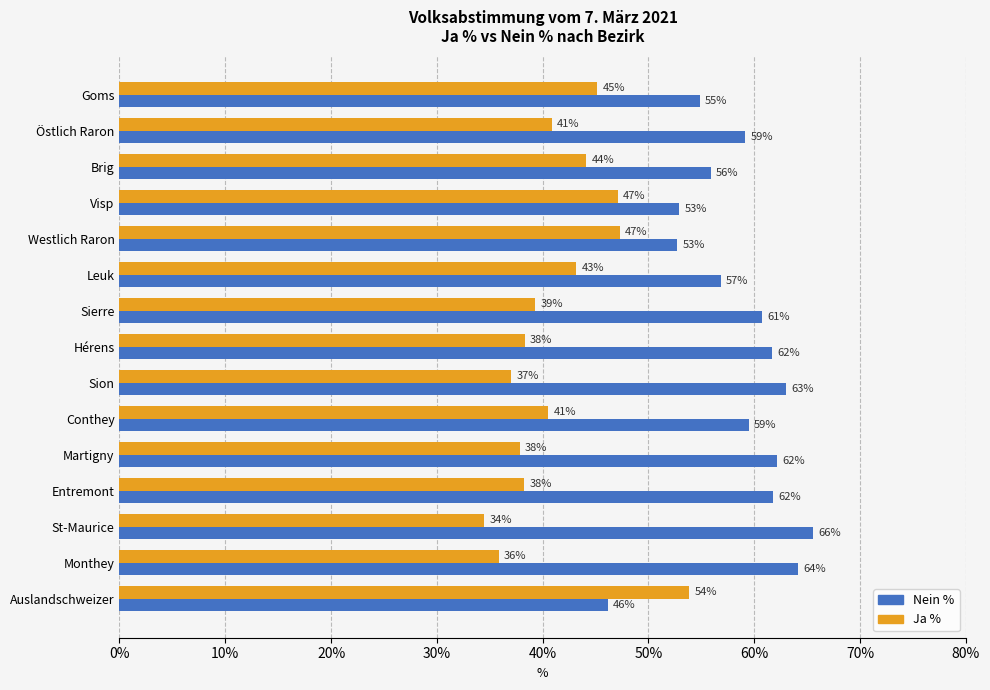

Rank the series by their maximum value, from lowest to highest.

Ja %, Nein %